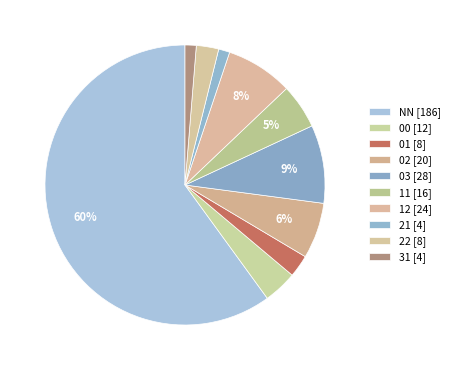

Is it true that 22 is 3% of the pie?

True